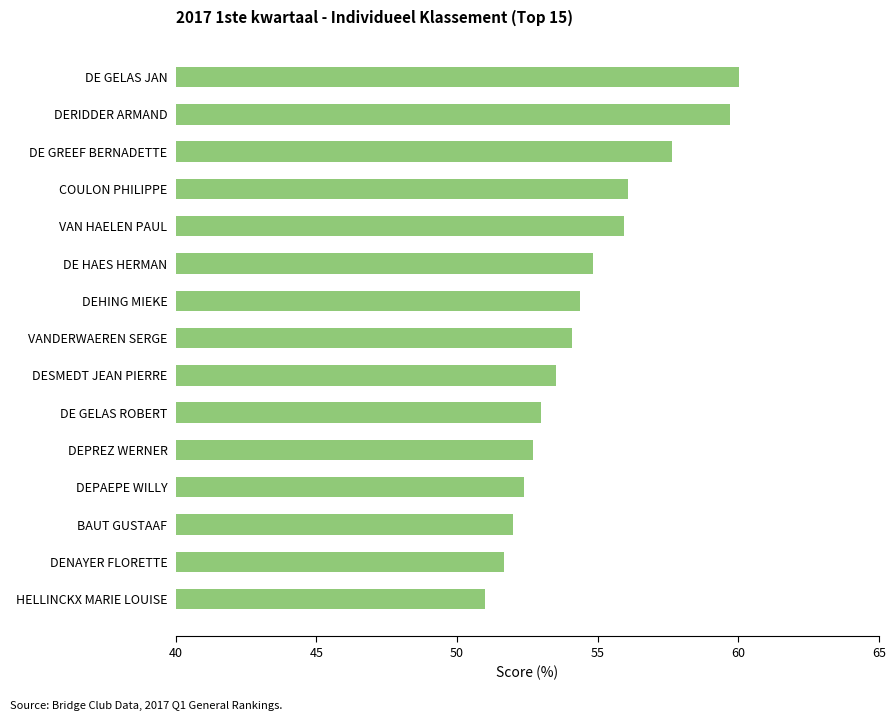

The chart shows a value of 15.0 at HELLINCKX MARIE LOUISE. True or false?

False